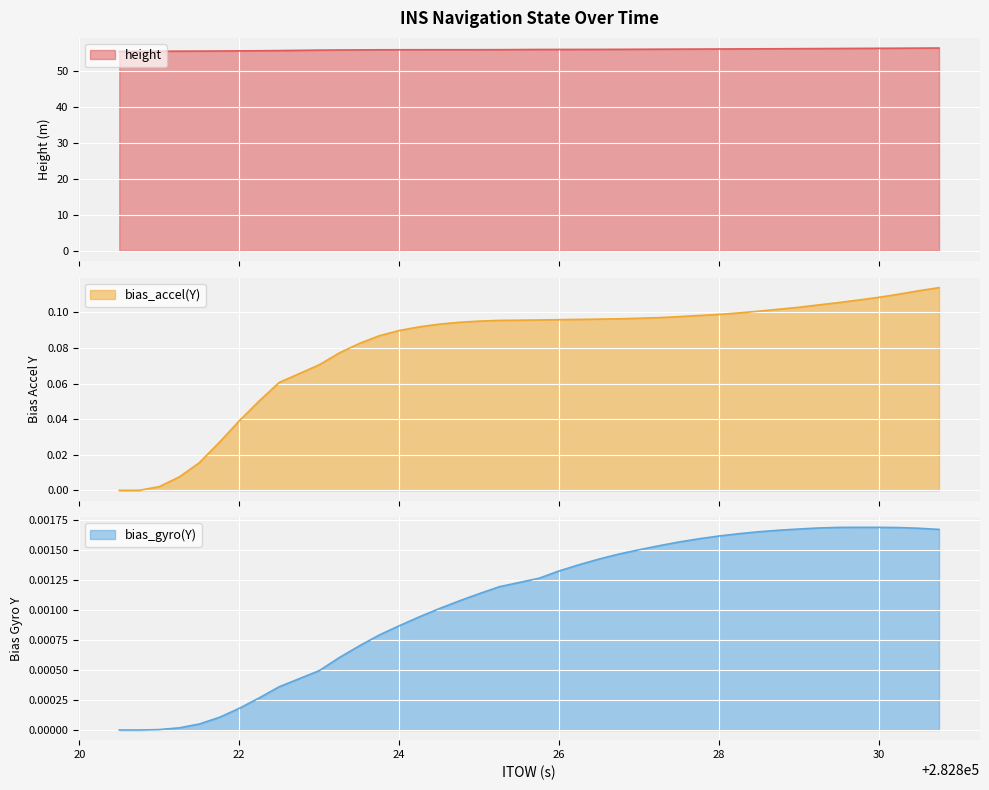

What are all the series names shown in the legend?

height, bias_accel(Y), bias_gyro(Y)